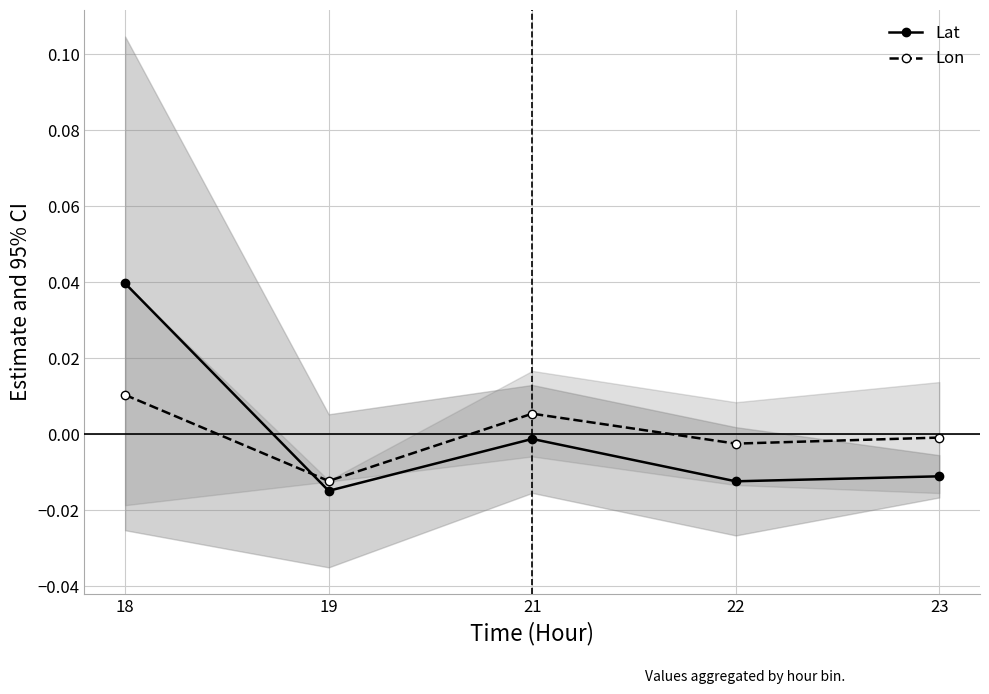

What are all the series names shown in the legend?

Lat, Lon